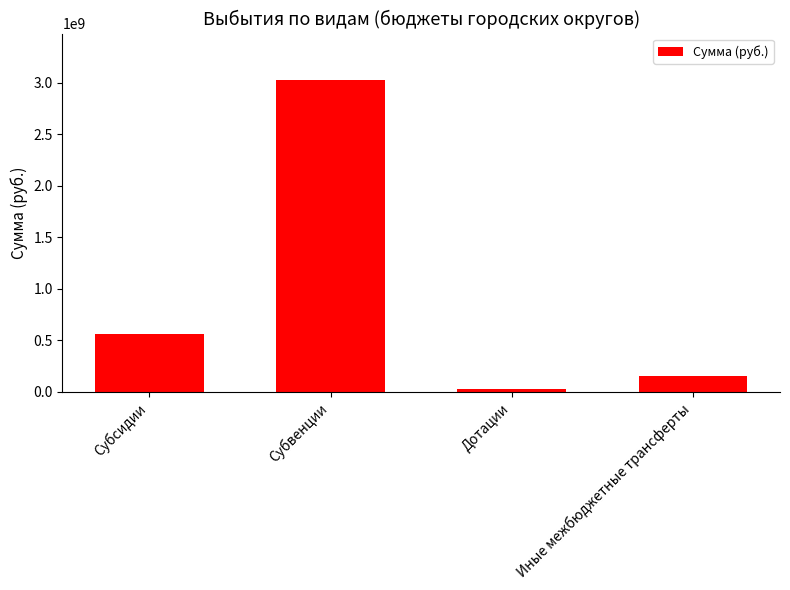

What value does the data have at Субсидии?

559699865.7